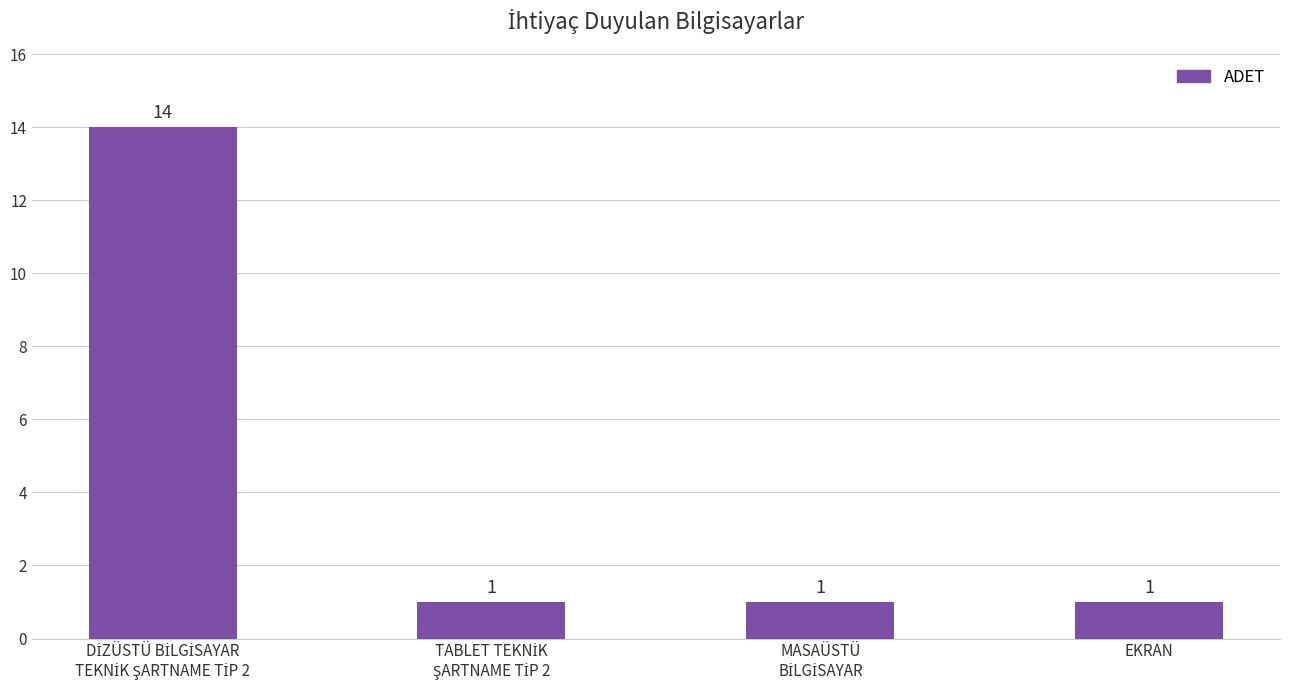

How many values are between 1 and 14?

4